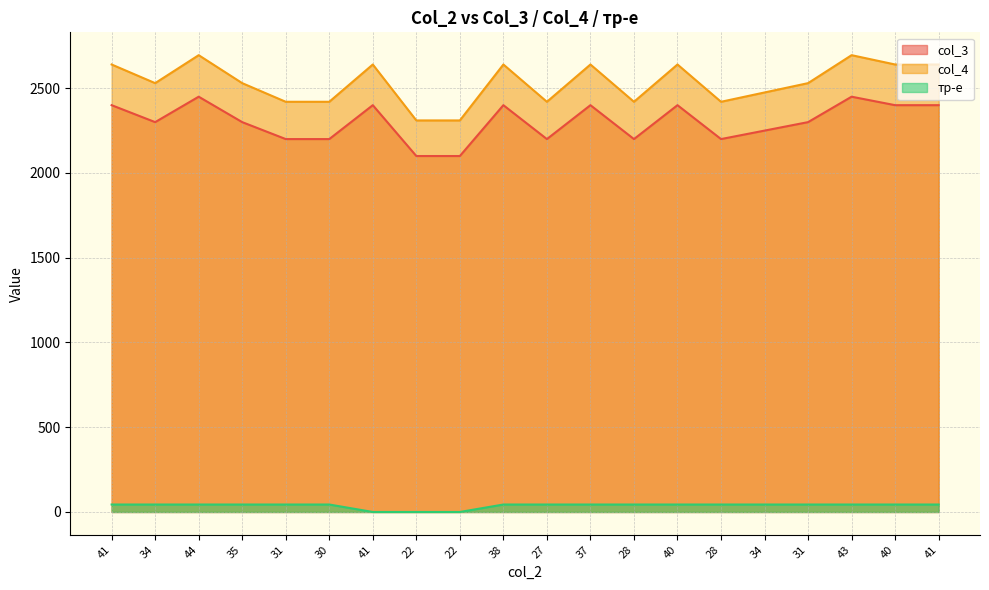

What is the total value across all series at 40?

5084